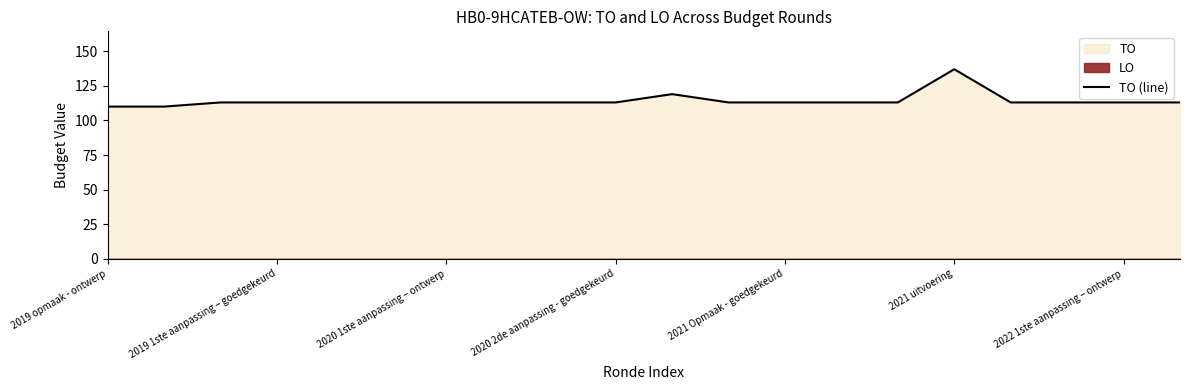

The value of TO (line) at 2021 uitvoering is 137. True or false?

True